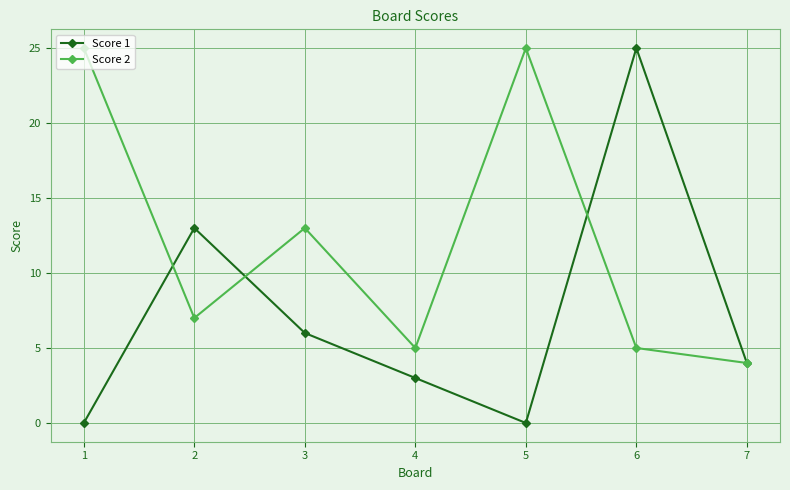

List the series in order of their overall mean, highest first.

Score 2, Score 1